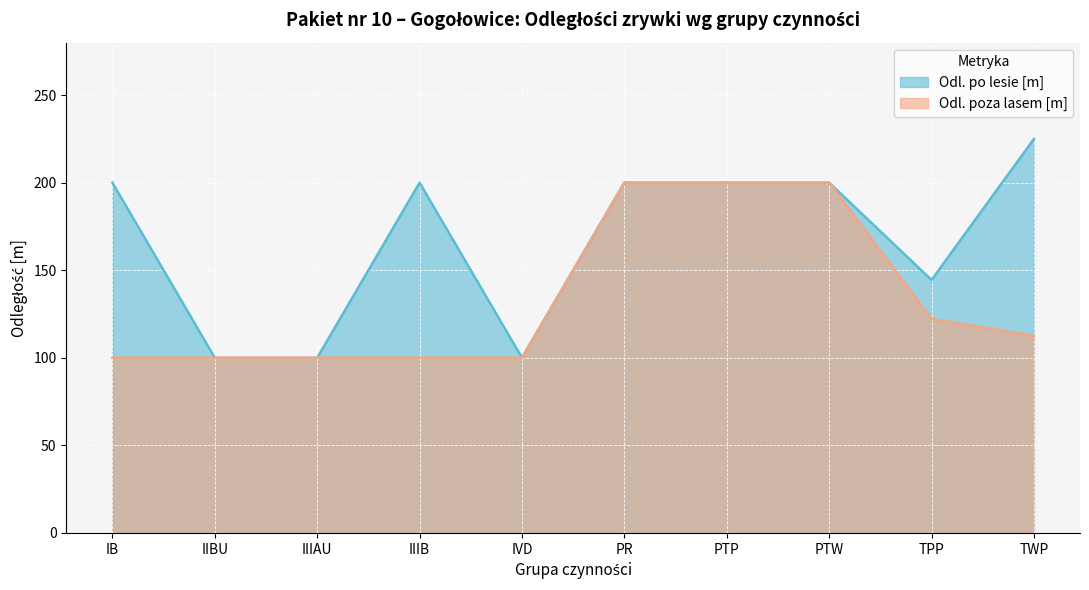

True or false: Odl. zrywki po lesie [m] and Odl. zrywki poza lasem [m] cross at least once.

False